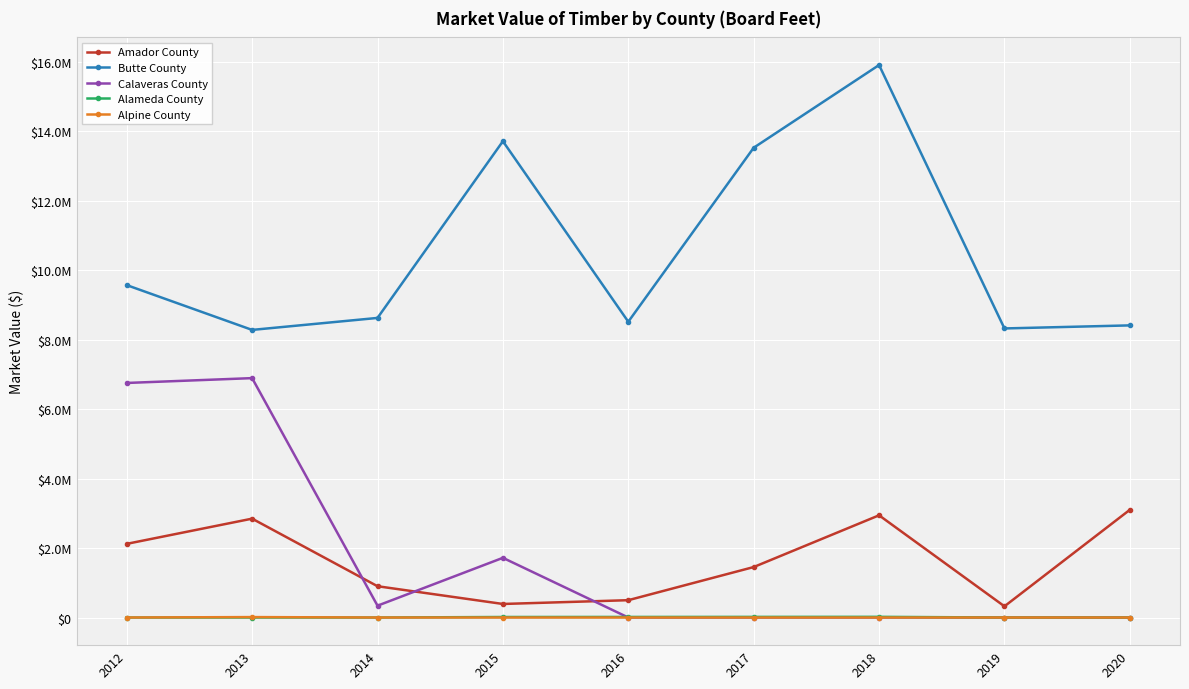

Which series has the widest spread of values?

Butte County